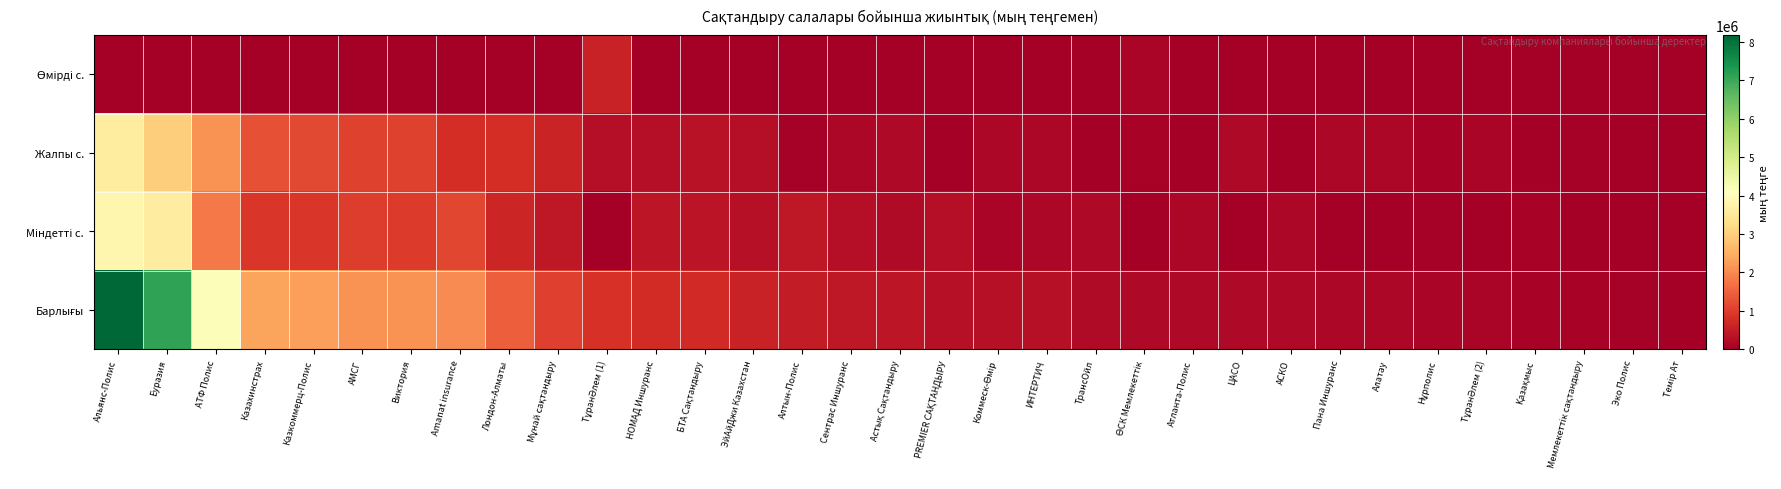

Which series has the largest range (max minus min)?

Барлығы